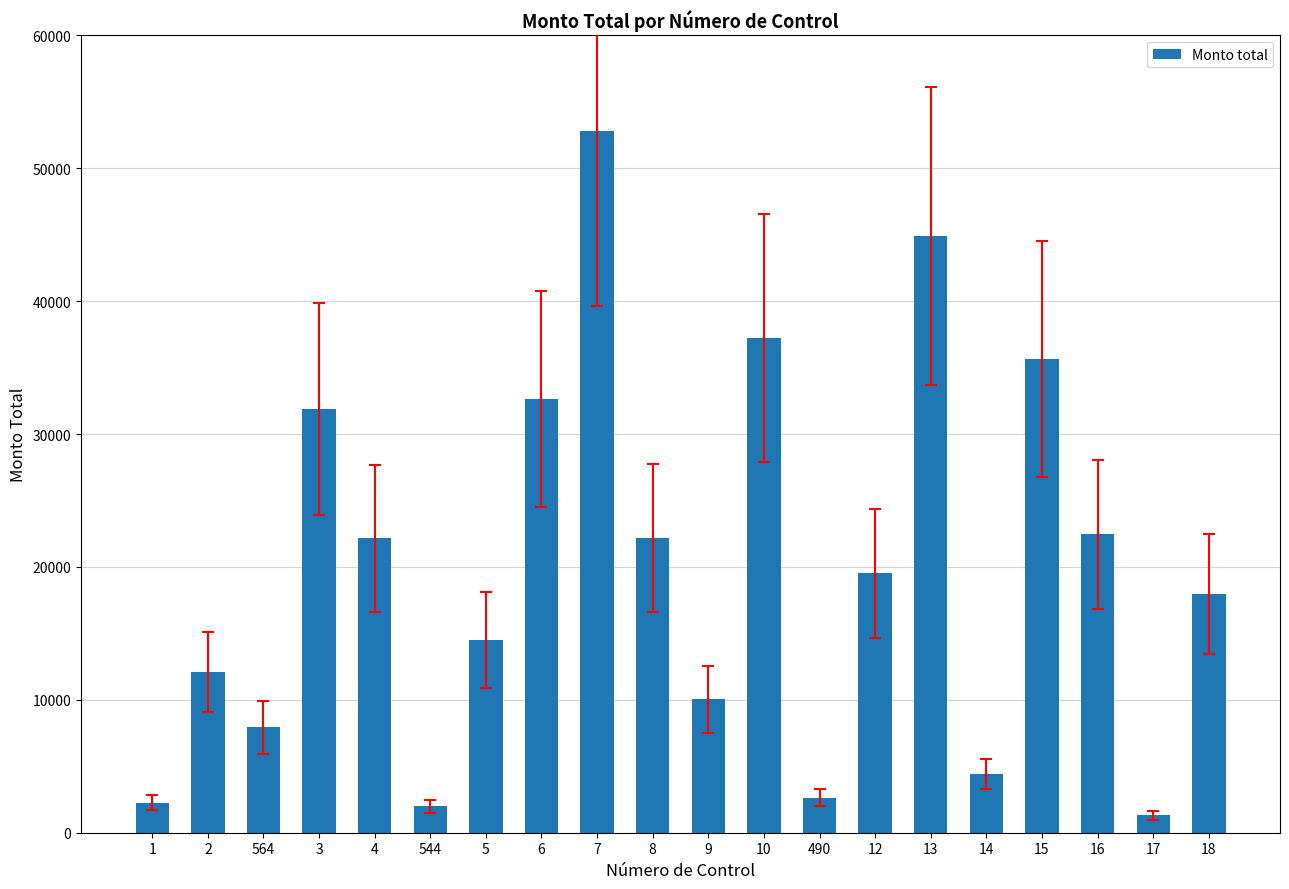

What is the maximum value shown in the chart?

52800.0